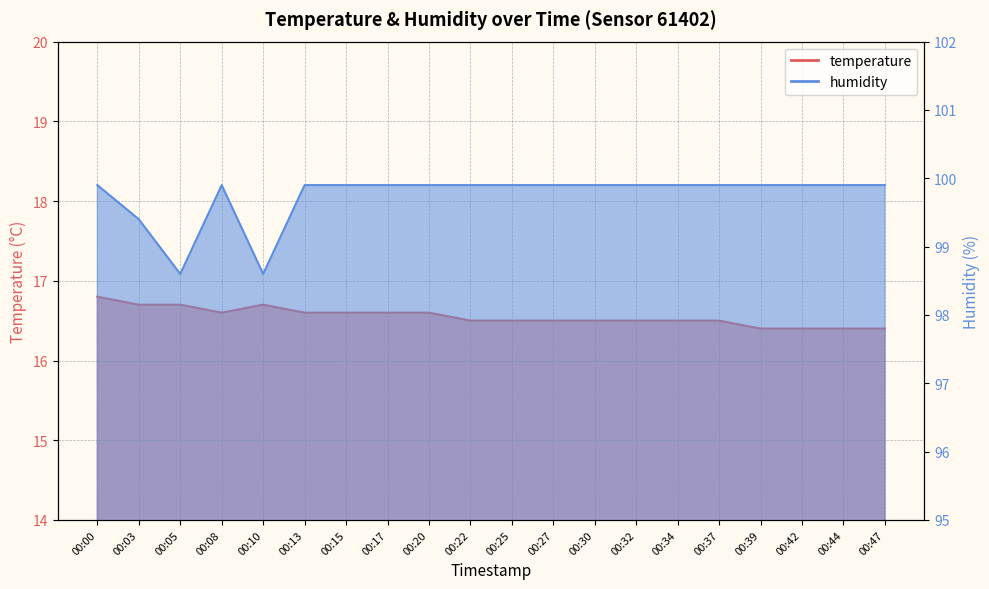

How many interior local valleys does the temperature series have?

1